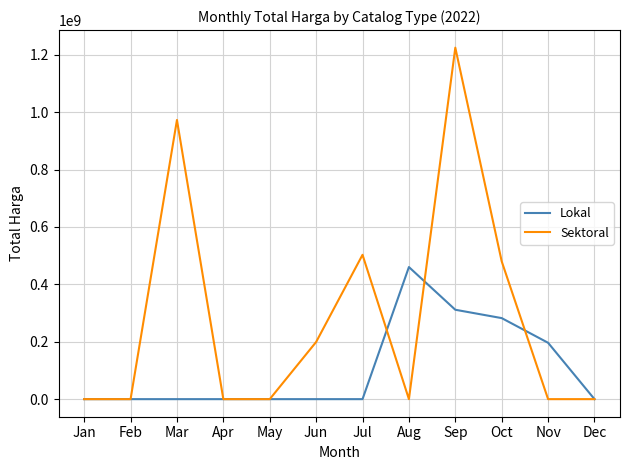

Is it true that Sektoral equals 0 at Aug?

True